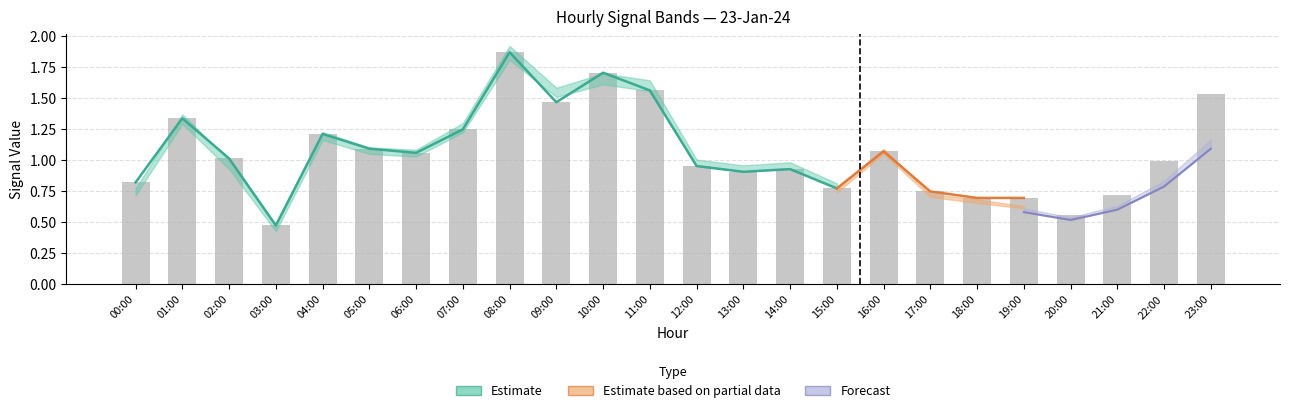

Between 01:00 and 21:00, which is larger?

01:00